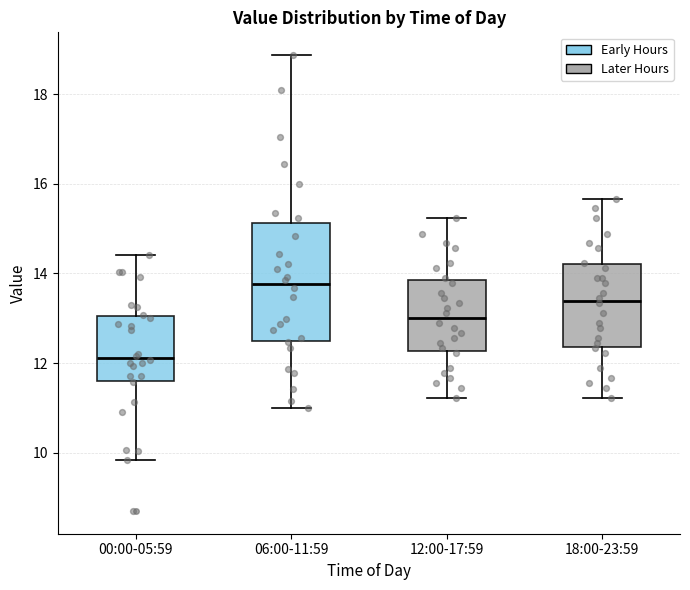

Reading left to right, transcribe this box plot: for each box, give where its median line is, the range the box spans, and where its two whiskers end, as read against the y-axis. The values are not printed on the chart, so give them approximately, as read against the axis.

00:00-05:59: median 12.2, box 11.6 to 13.0, whiskers 9.8 to 14.4
06:00-11:59: median 13.8, box 12.4 to 15.2, whiskers 11.0 to 18.8
12:00-17:59: median 13.0, box 12.2 to 13.8, whiskers 11.2 to 15.2
18:00-23:59: median 13.4, box 12.4 to 14.2, whiskers 11.2 to 15.6